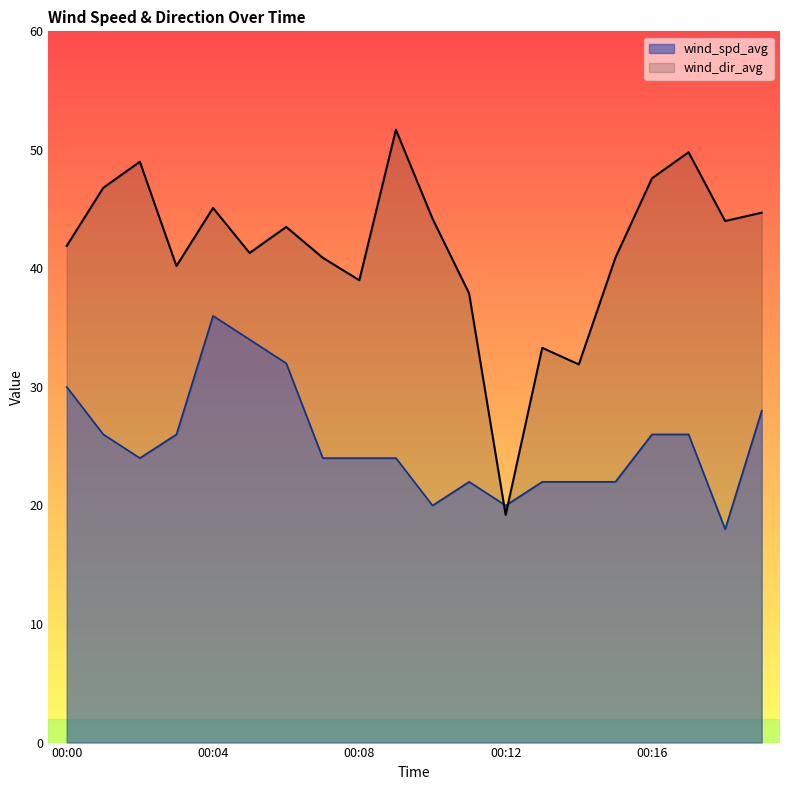

How many categories are shown in the chart?

20